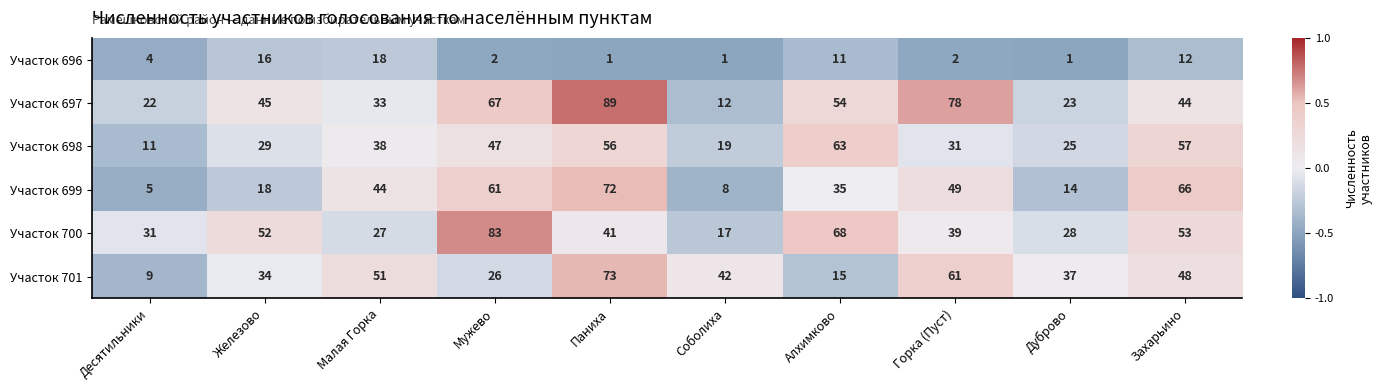

What is the spread (max minus min) of values at Мужево?

81